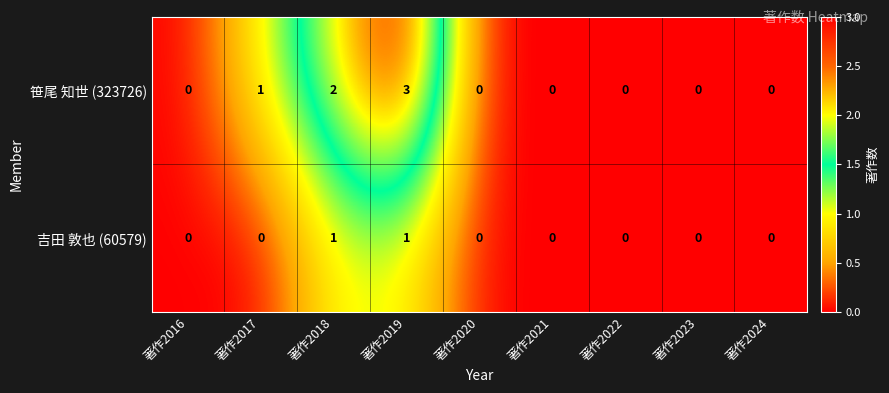

Reading left to right, extract all data points from this chart.

笹尾 知世 (323726): 著作2016=0	著作2017=1	著作2018=2	著作2019=3	著作2020=0	著作2021=0	著作2022=0	著作2023=0	著作2024=0
吉田 敦也 (60579): 著作2016=0	著作2017=0	著作2018=1	著作2019=1	著作2020=0	著作2021=0	著作2022=0	著作2023=0	著作2024=0